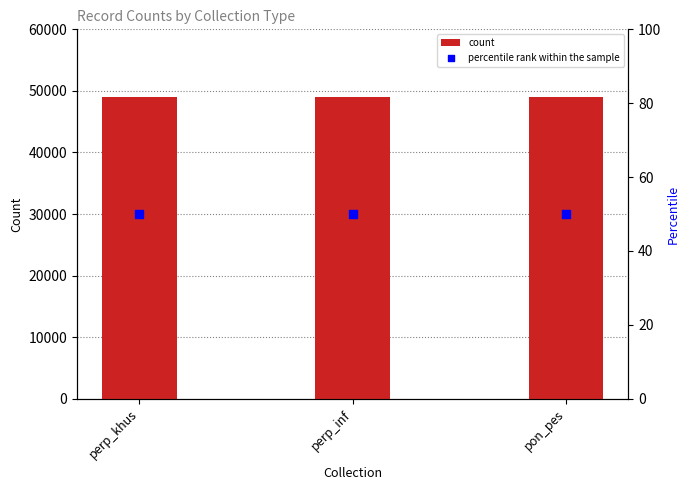

At which category is the sum across all series the highest?

perp_khus